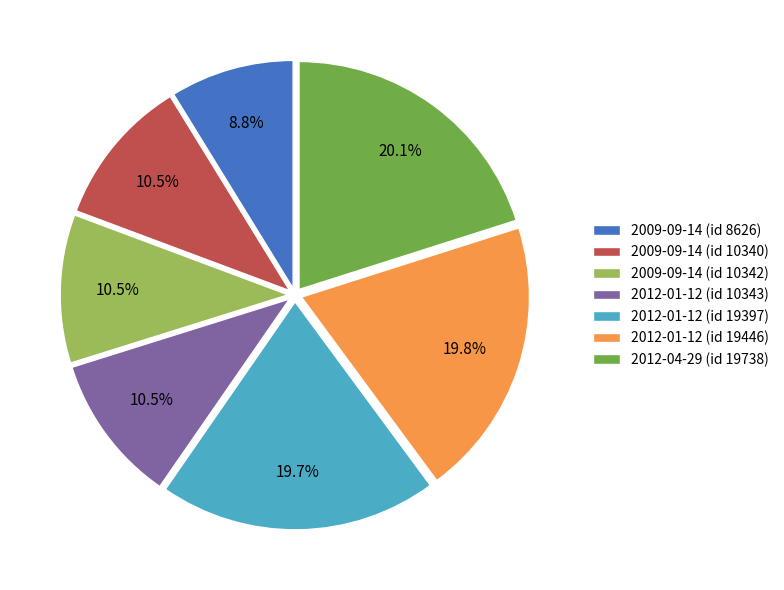

What percentage is the 2012-01-12 (id 19446) slice, to the nearest percent?

20%